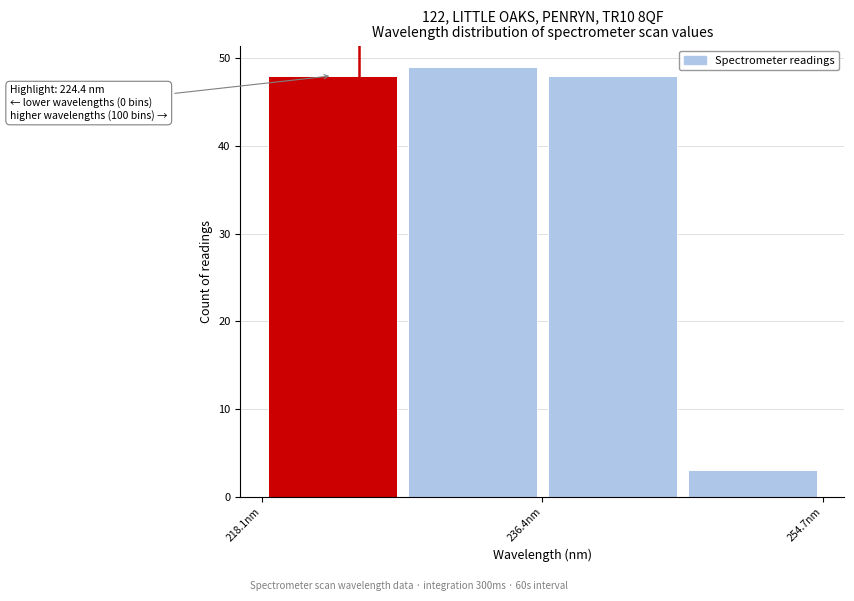

Over which range of the x-axis is the bar tallest?

228 to 236